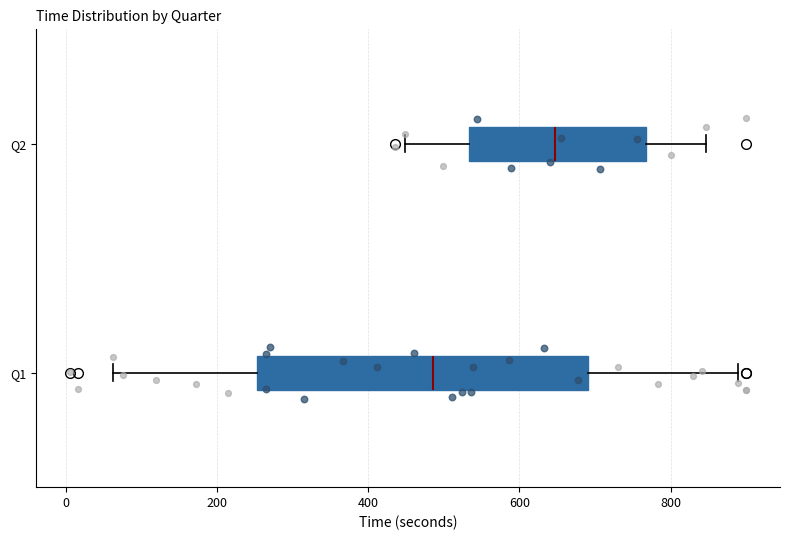

Reading bottom to top, read every box against the x-axis: the position of its median line, the range the box covers, and the ends of its whiskers. The values are not printed on the chart, so give them approximately, as read against the axis.

Q1: median 480, box 260 to 700, whiskers 60 to 880
Q2: median 640, box 540 to 760, whiskers 440 to 840